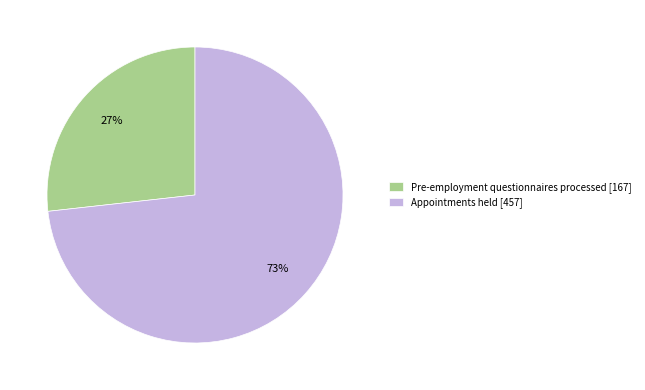

What is the smallest slice in the pie chart?

Pre-employment questionnaires processed